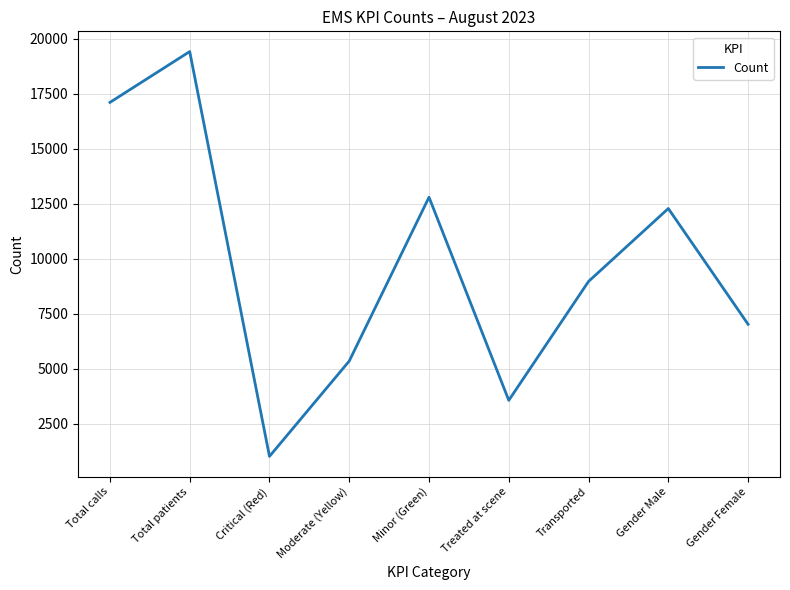

What is the sum of the values at Gender Female and Critical (Red)?

8039